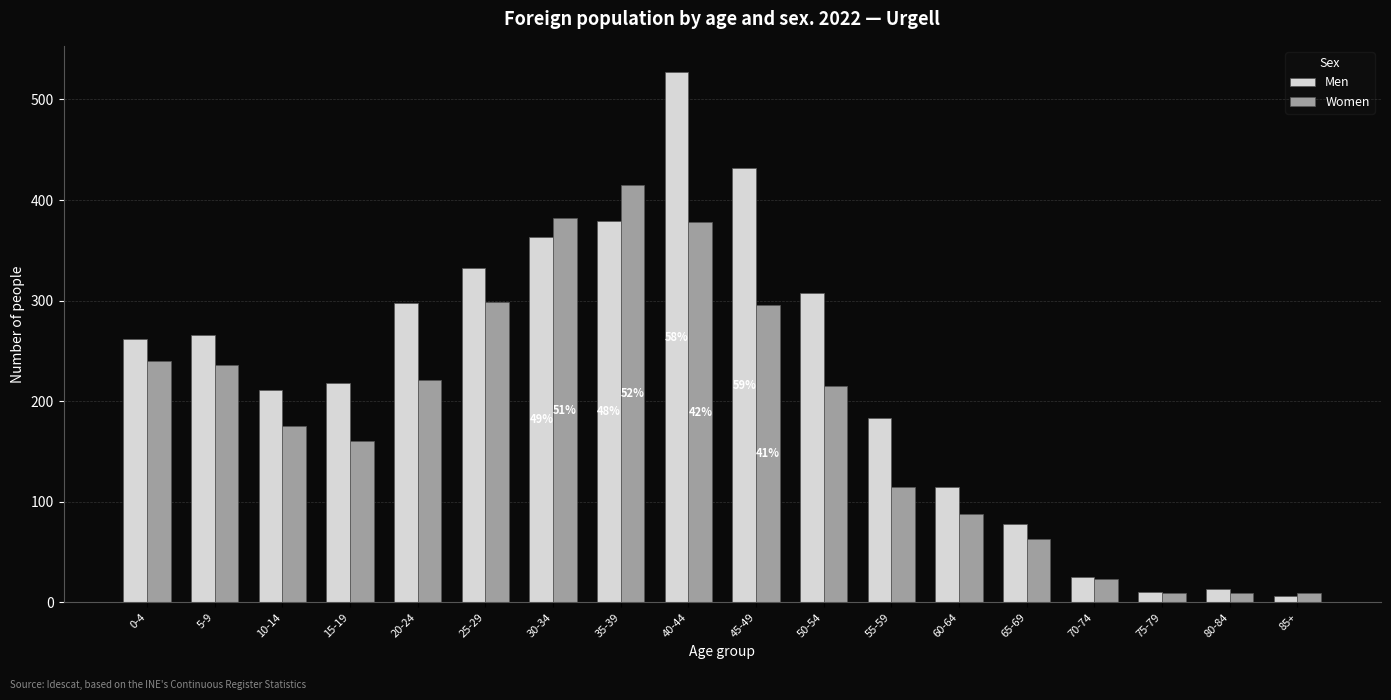

What are all the series names shown in the legend?

Men, Women